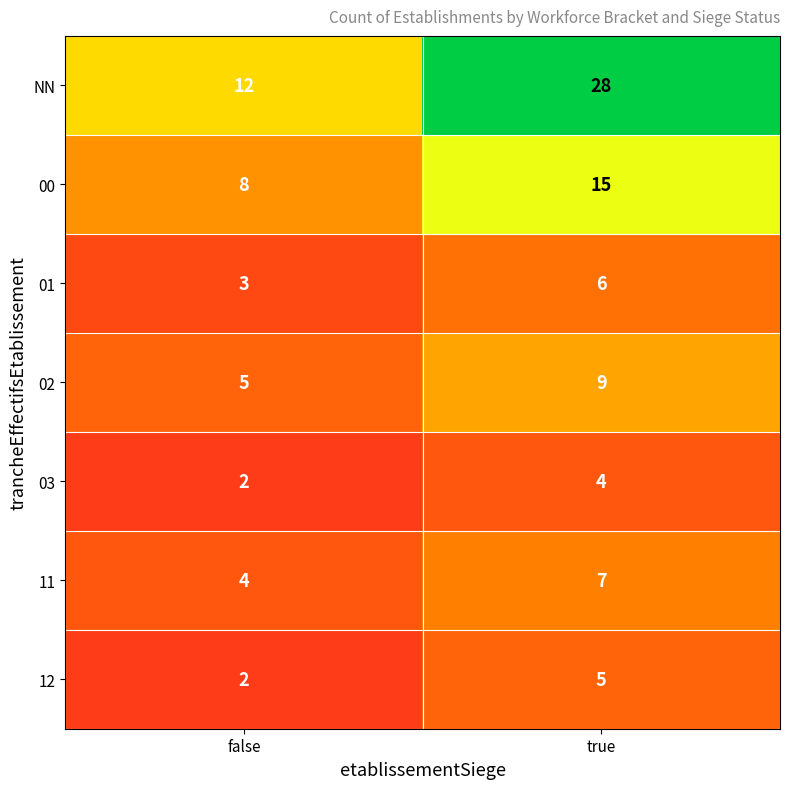

Is it true that 02 equals 7 at false?

False